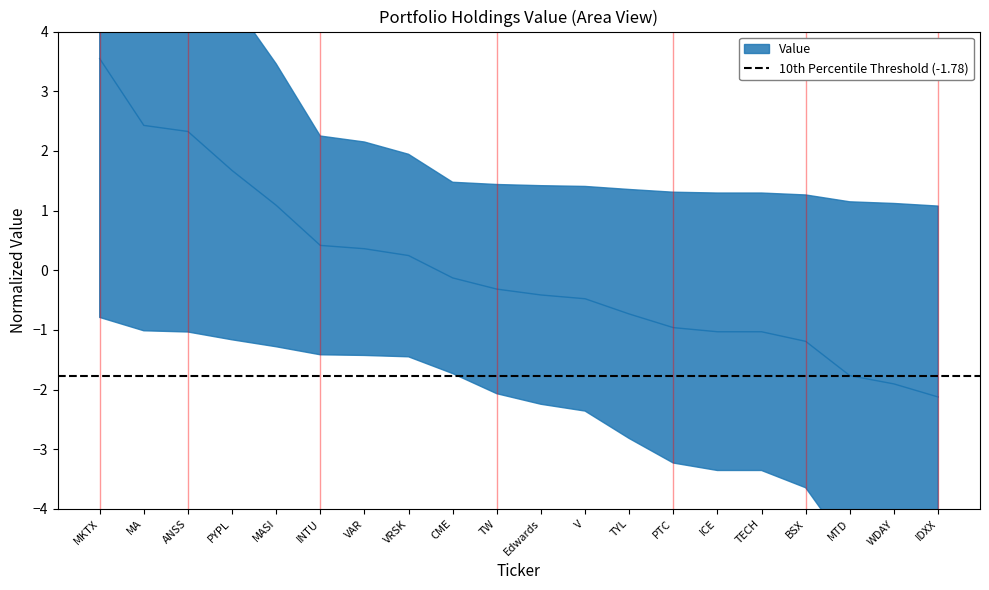

How many series are shown in this chart?

1